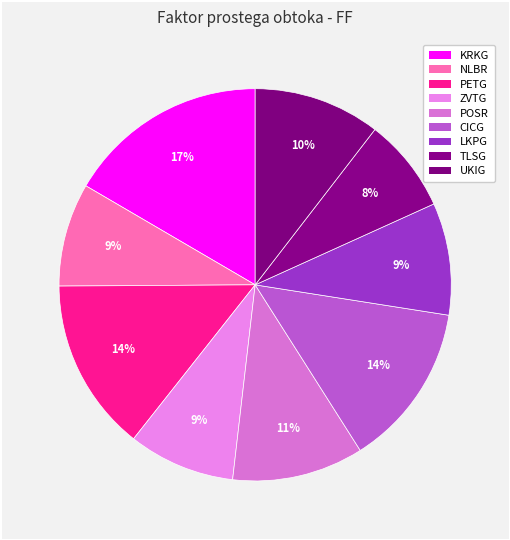

What percentage is NOT represented by KRKG?

83.4%